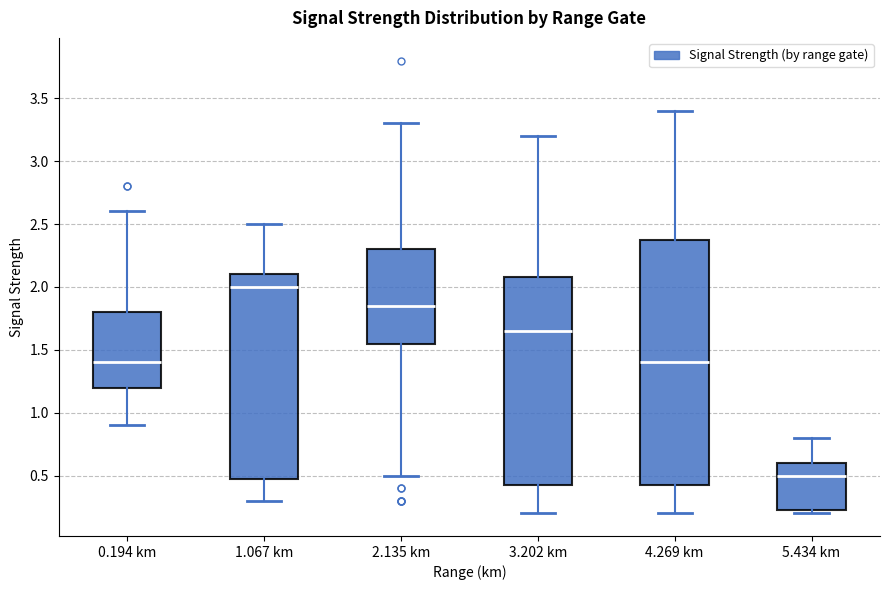

Where is the upper edge of the box for 0.194 km on the y-axis? The values are not printed on the chart, so give them approximately, as read against the axis.

1.80